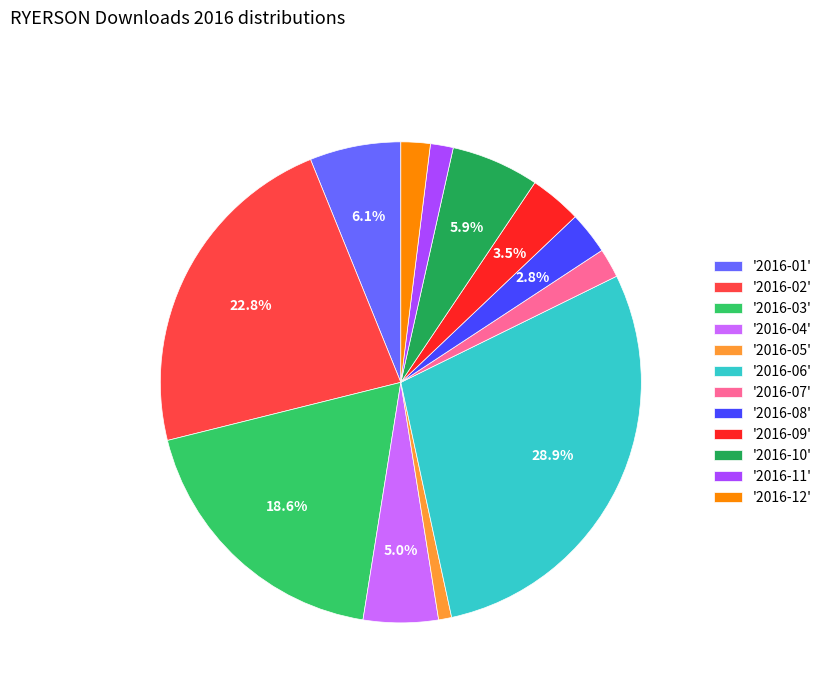

Is '2016-03' the majority of the pie?

No